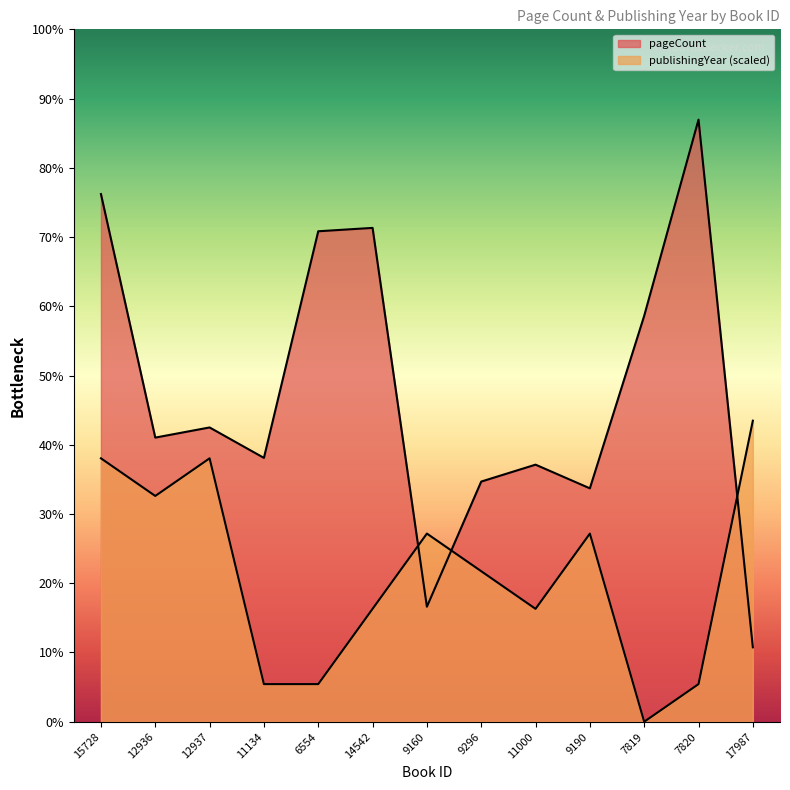

Which series has the largest range (max minus min)?

pageCount